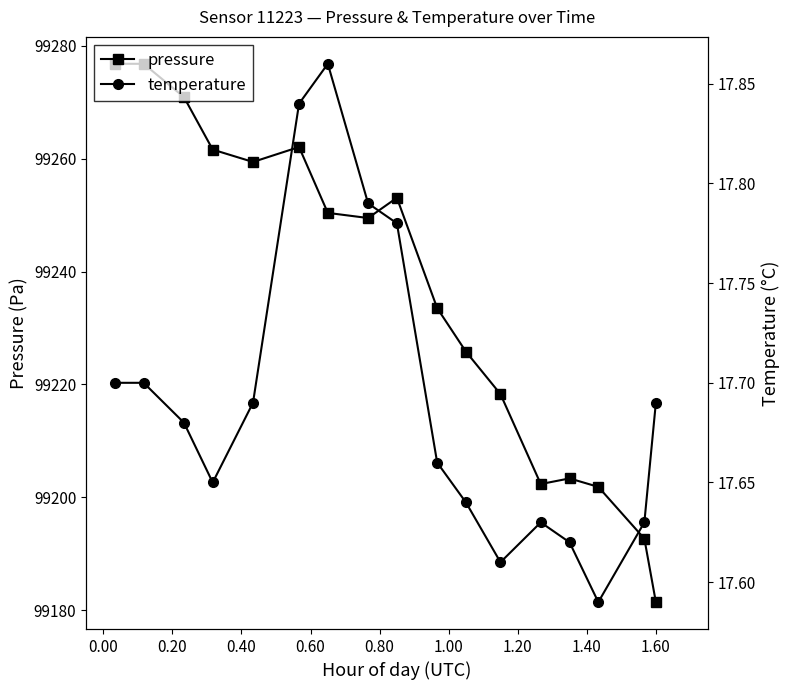

What is the difference between the second highest and minimum values in the temperature series?

0.2